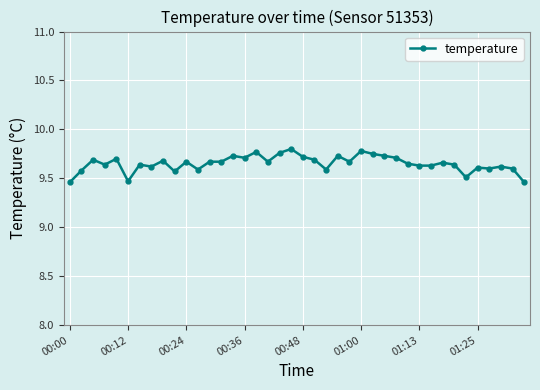

Is this an area chart (filled region under the line)?

No